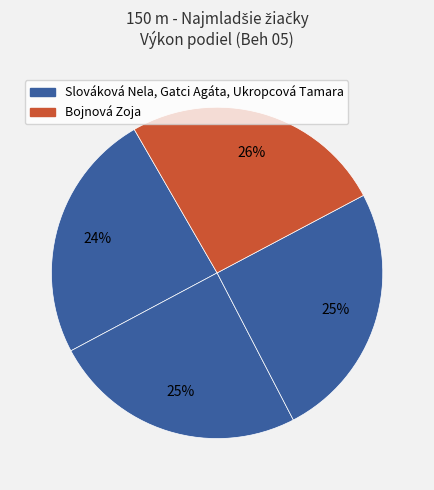

How many segments does this pie chart have?

4